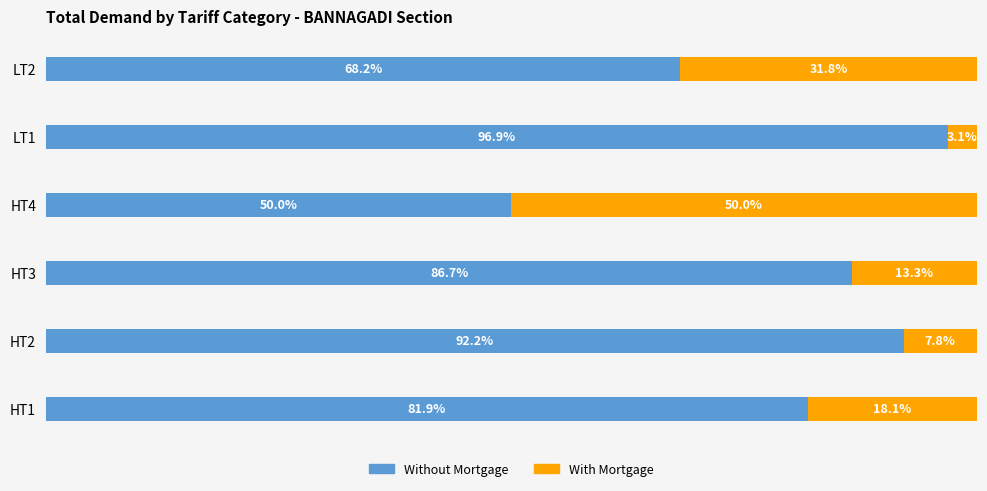

Rank the categories by Without Mortgage value from lowest to highest.

HT4, LT2, HT1, HT3, HT2, LT1